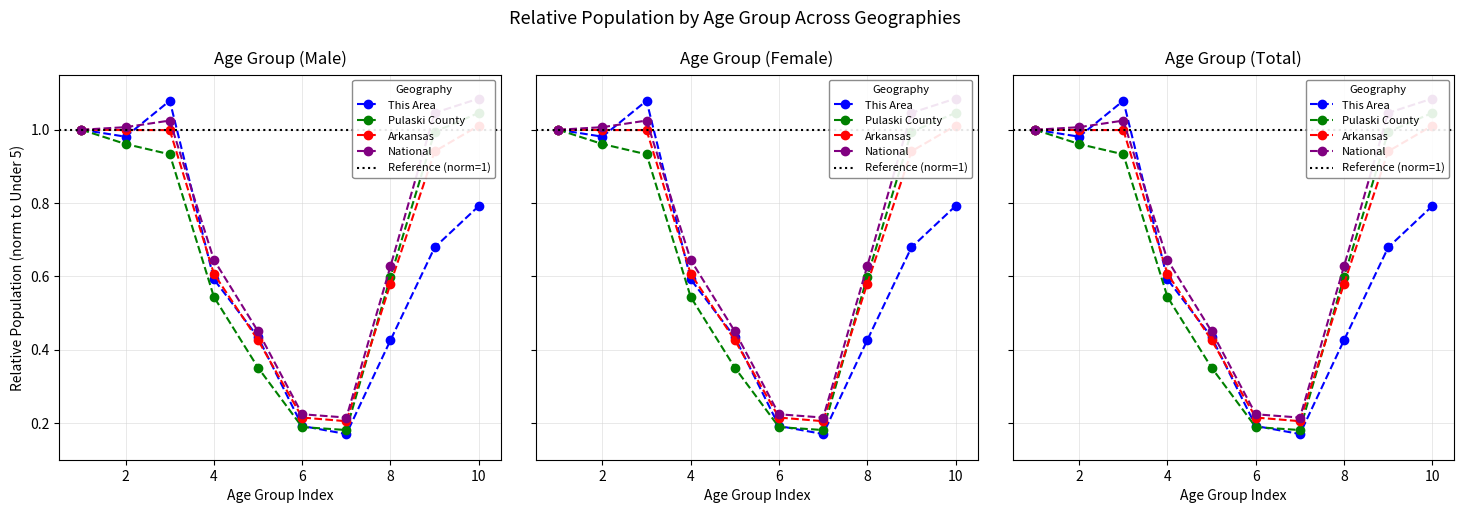

Is the value of Pulaski County at 5 to 9 years greater than the value of Arkansas at Under 5 years?

No